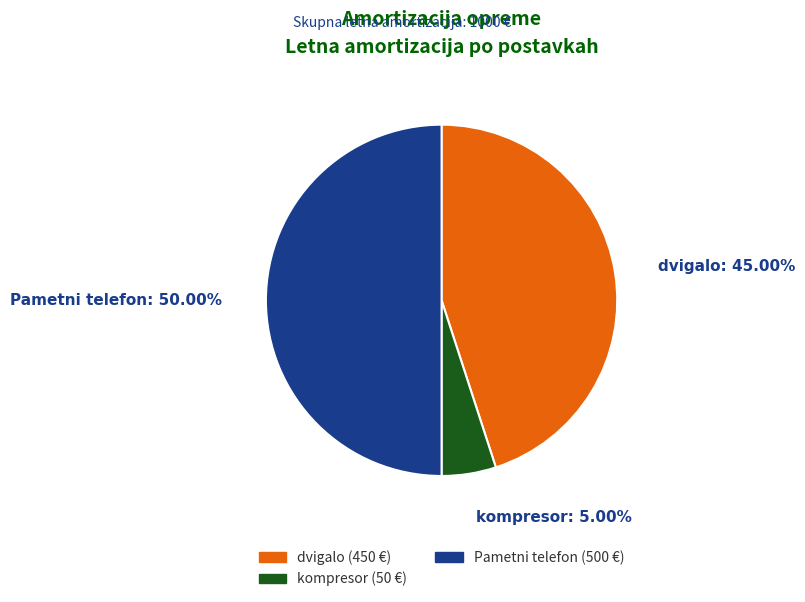

To the nearest percent, what portion does kompresor represent?

5%